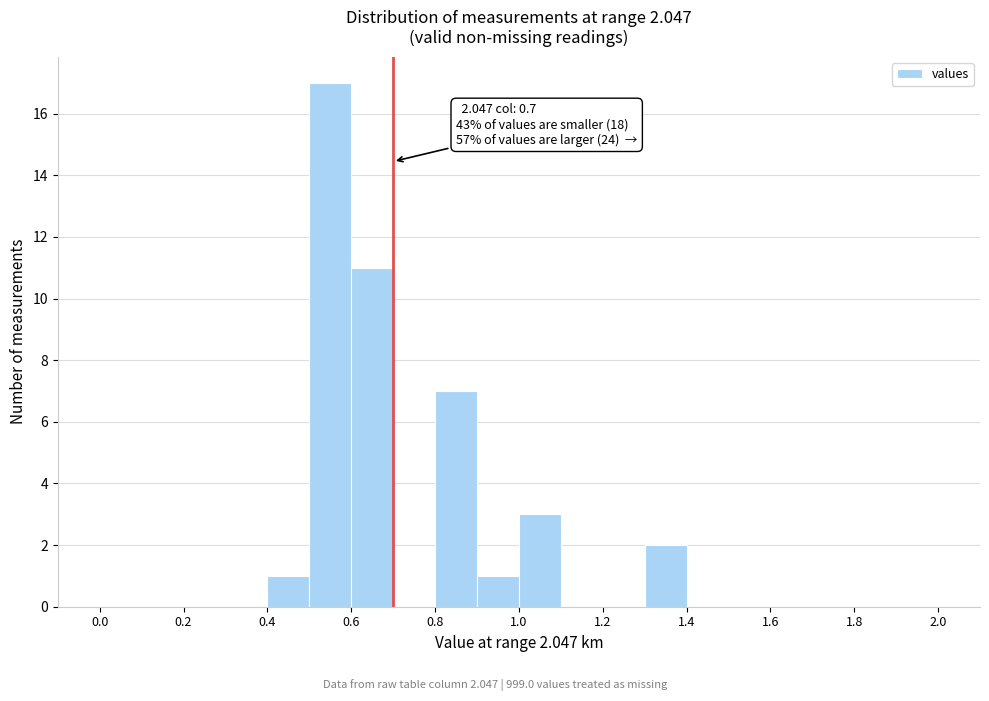

Which range on the x-axis has the tallest bar?

0.5 to 0.6